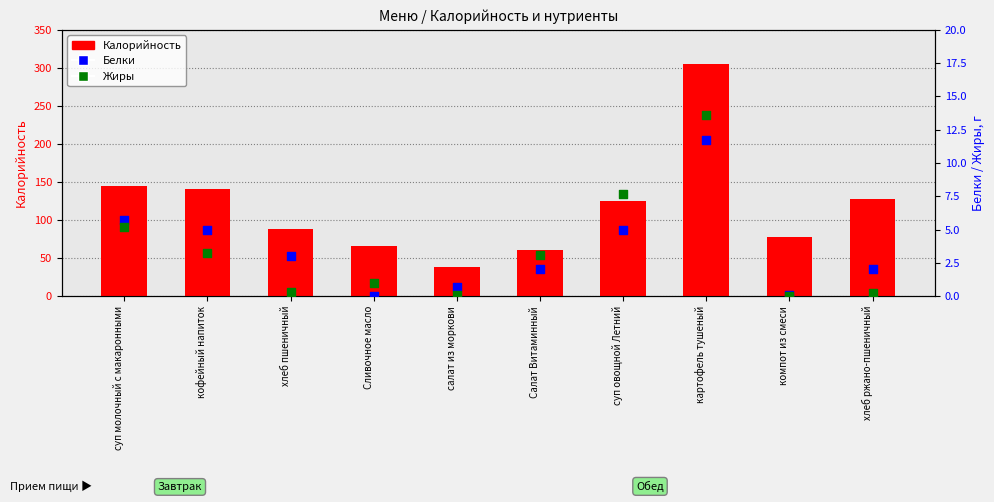

What are all the series names shown in the legend?

Калорийность, Белки, Жиры